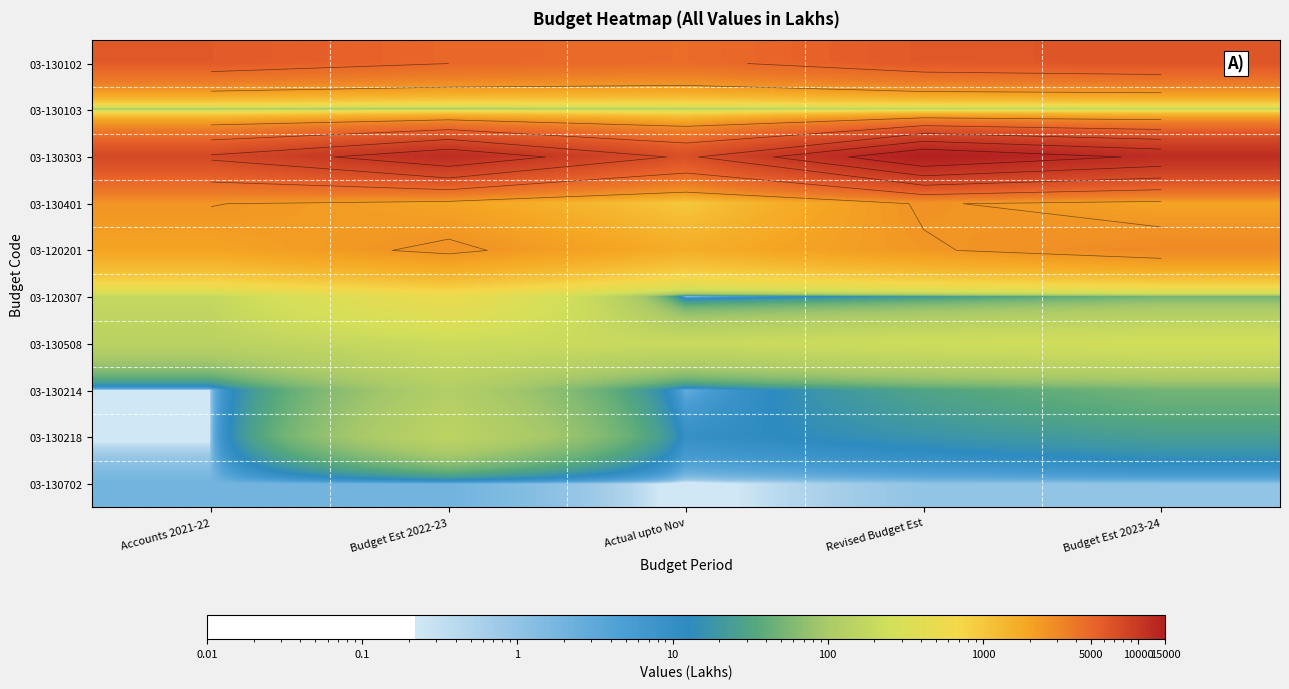

How many categories are shown in the chart?

5